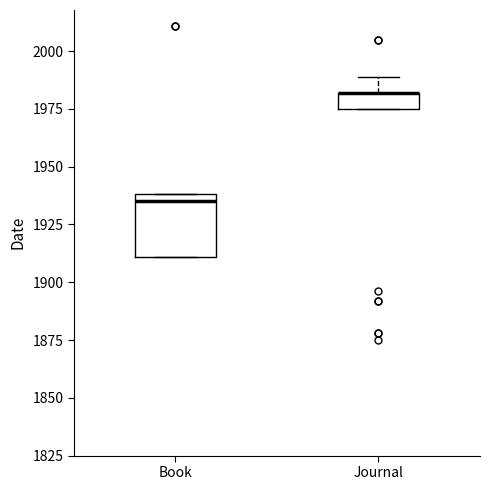

Where is the lower edge of the box for Book on the y-axis? The values are not printed on the chart, so give them approximately, as read against the axis.

1910